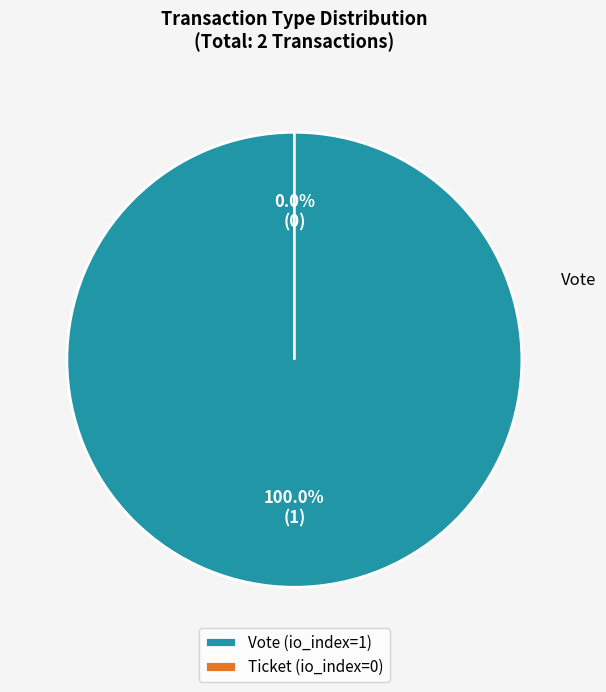

True or false: Vote (io_index=1) accounts for 99% of the total.

False